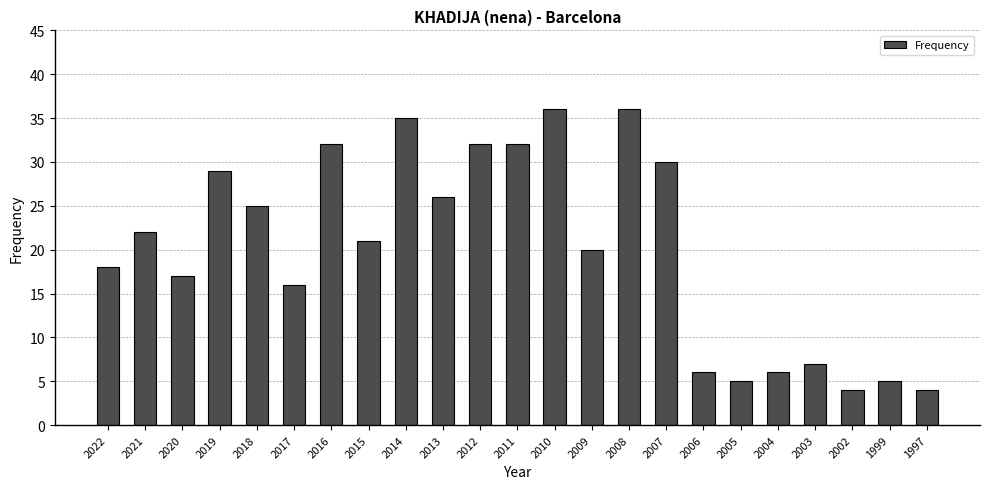

Reading left to right, extract all data points from this chart.

2022=18	2021=22	2020=17	2019=29	2018=25	2017=16	2016=32	2015=21	2014=35	2013=26	2012=32	2011=32	2010=36	2009=20	2008=36	2007=30	2006=6	2005=5	2004=6	2003=7	2002=4	1999=5	1997=4